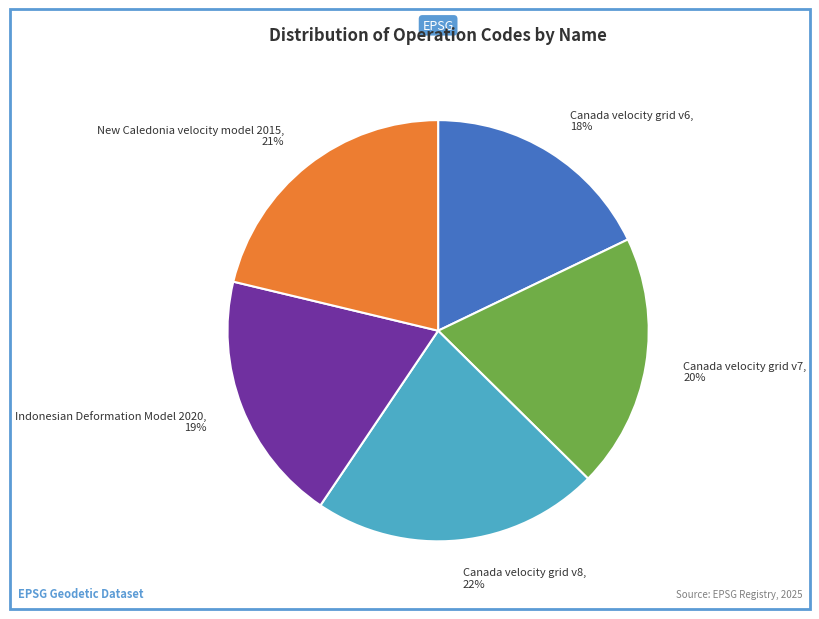

To the nearest percent, what is the difference between the New Caledonia velocity model 2015 and Canada velocity grid v6 slice percentages?

3%